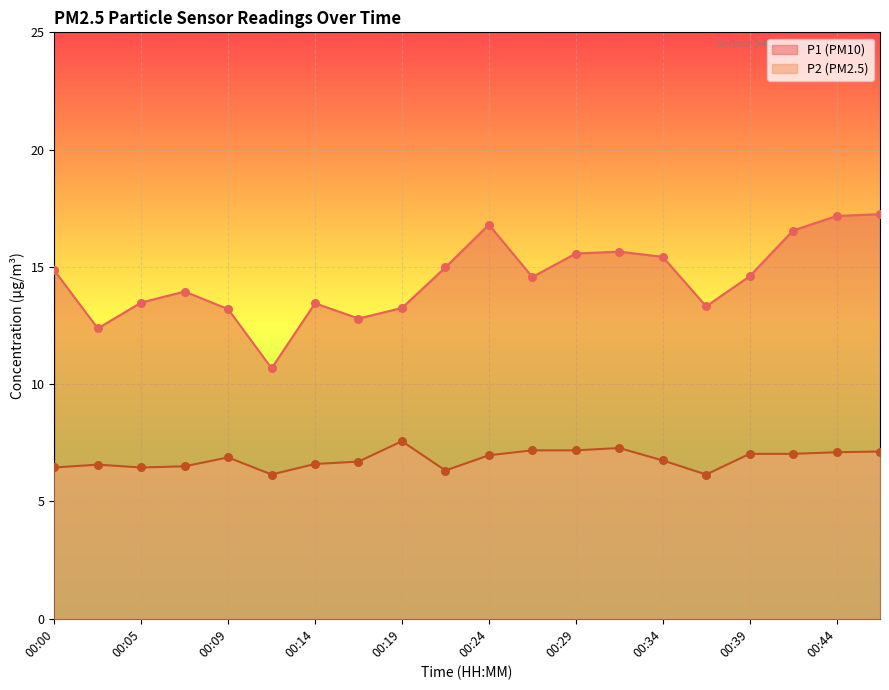

Which series reaches the minimum Y coordinate?

P2